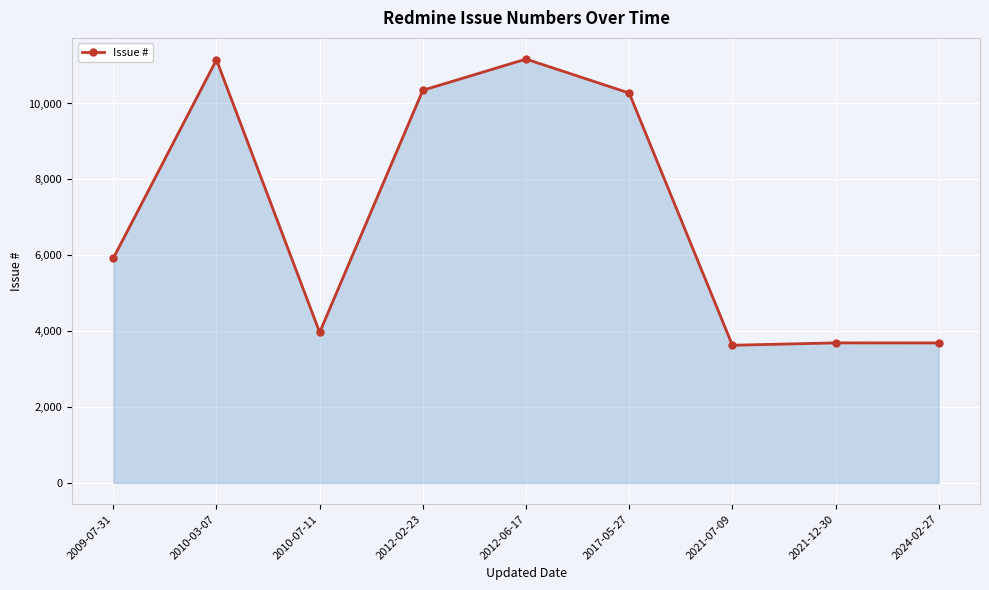

The value at 2009-07-31 is 3471. True or false?

False